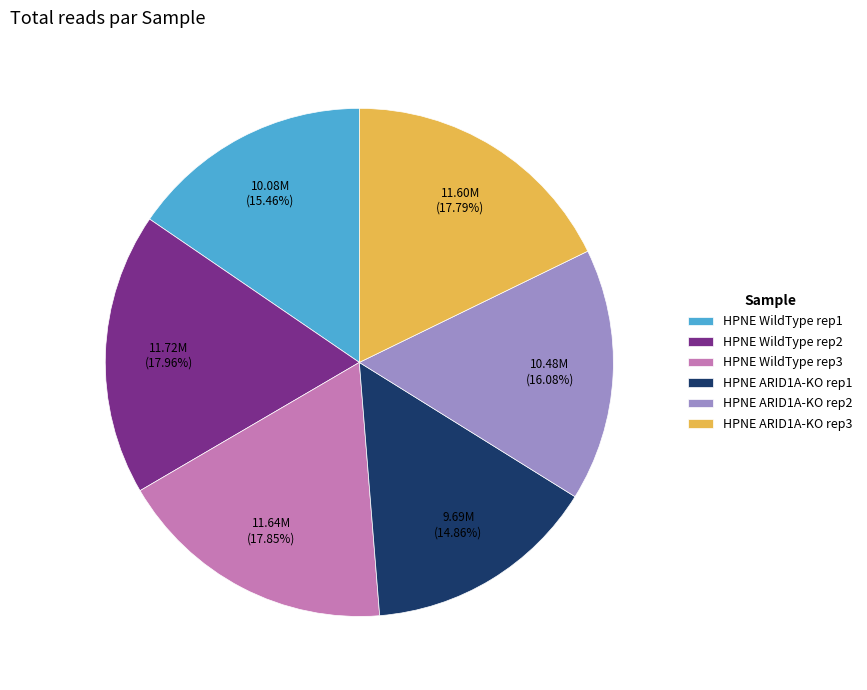

To the nearest percent, what is the average slice percentage?

17%